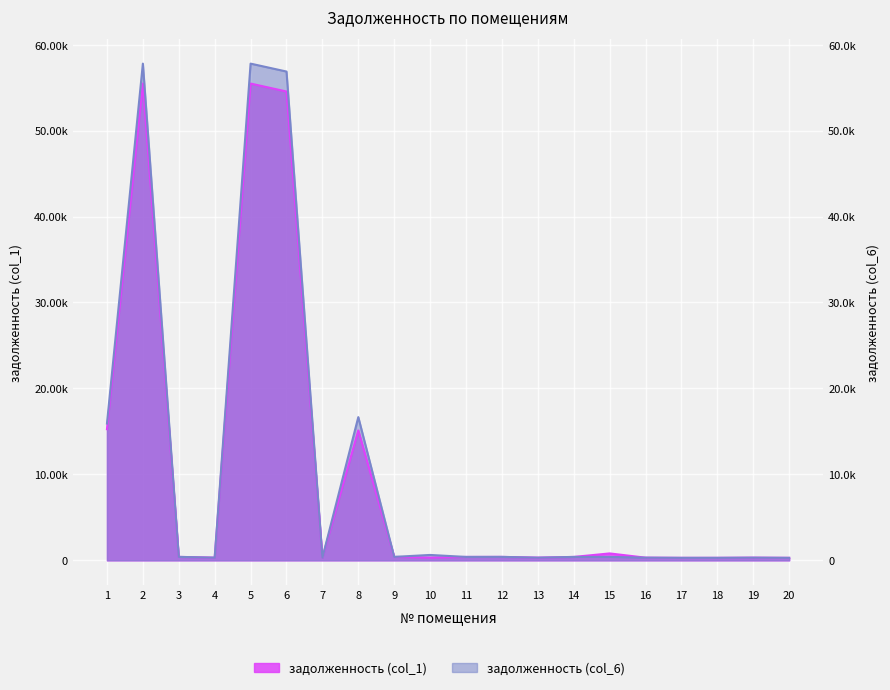

What is the difference between the maximum and second lowest values in the задолженность (col_1) series?

55179.8